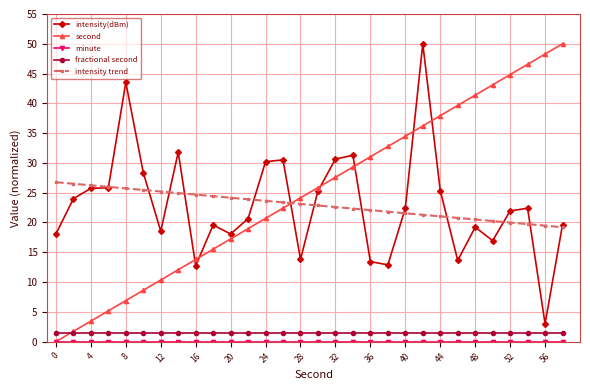

What is the greatest value displayed?

50.0